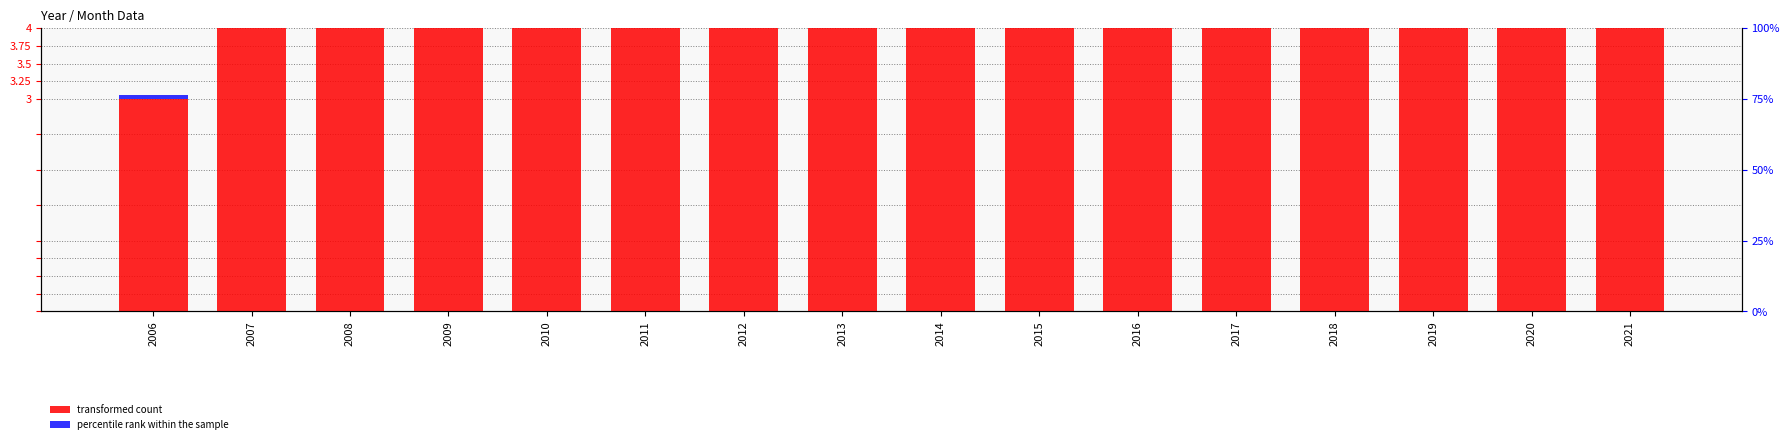

Which series has the largest range (max minus min)?

transformed count